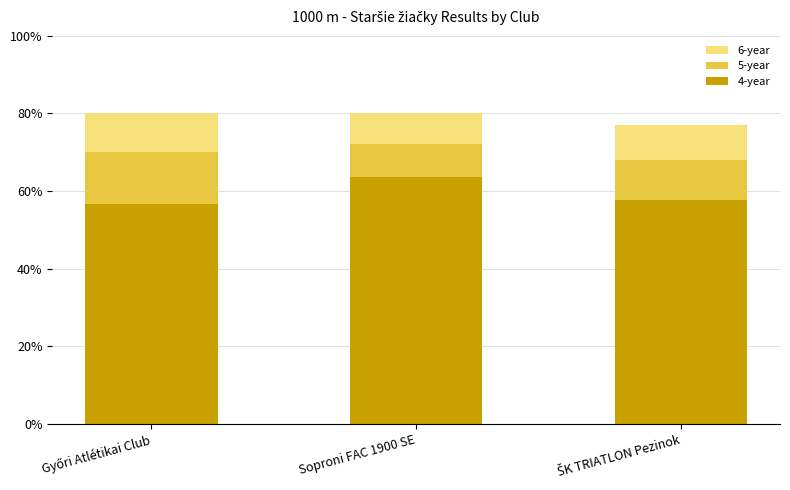

Is it true that 4-year equals 112.0 at Soproni FAC 1900 SE?

False